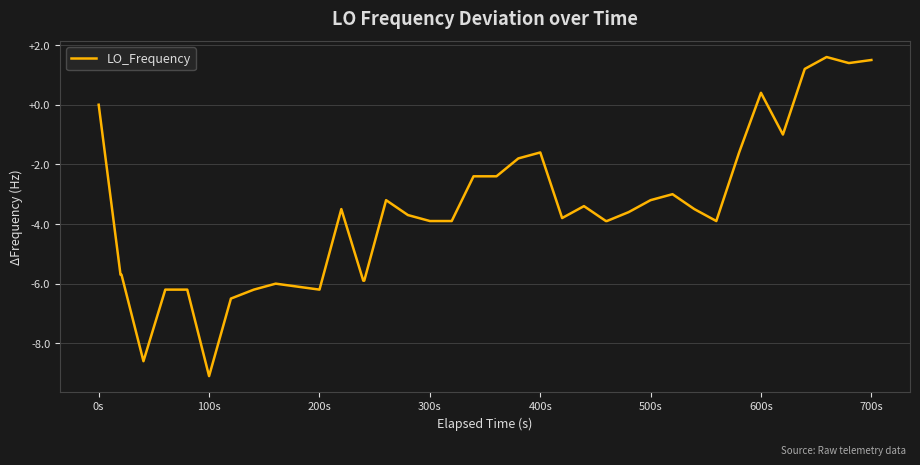

What is the maximum value shown in the chart?

1.6